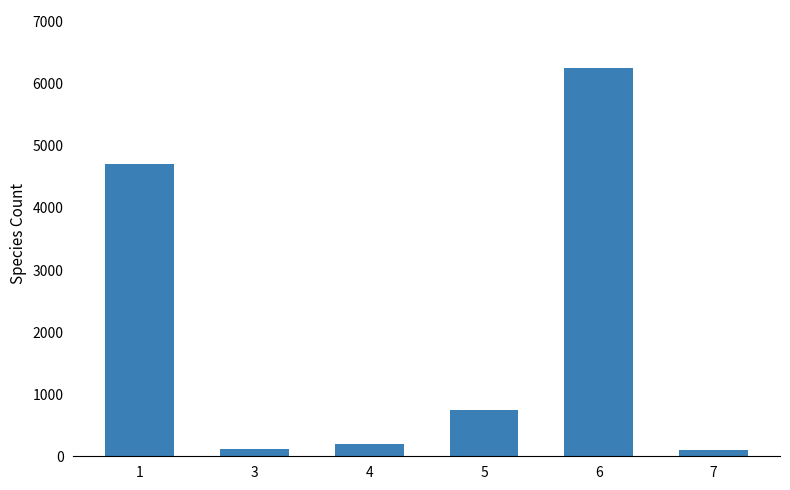

Where is the data nearest to the value 3174?

1